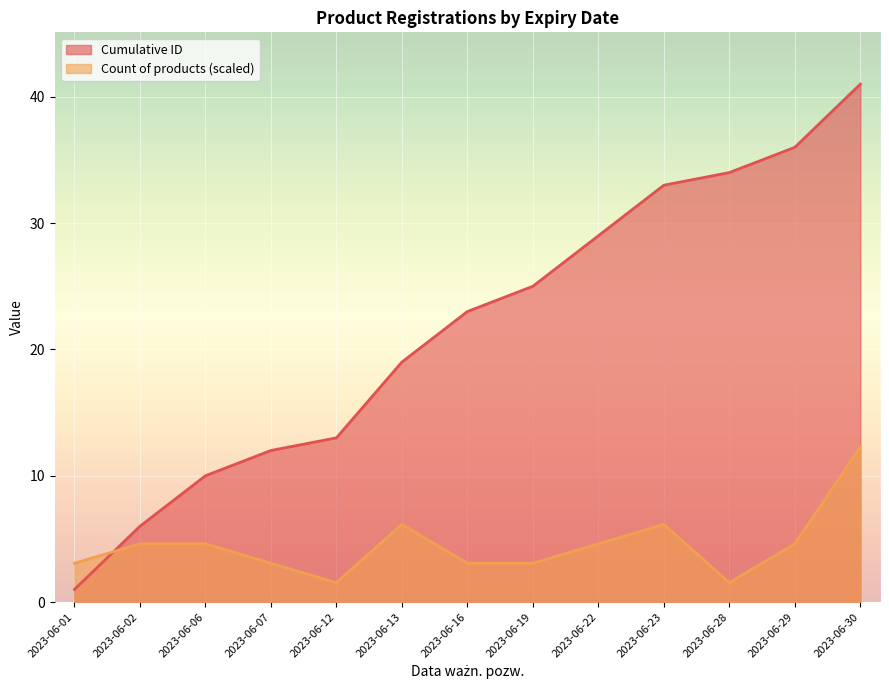

How many intersections are there between Cumulative ID and Count of products?

1